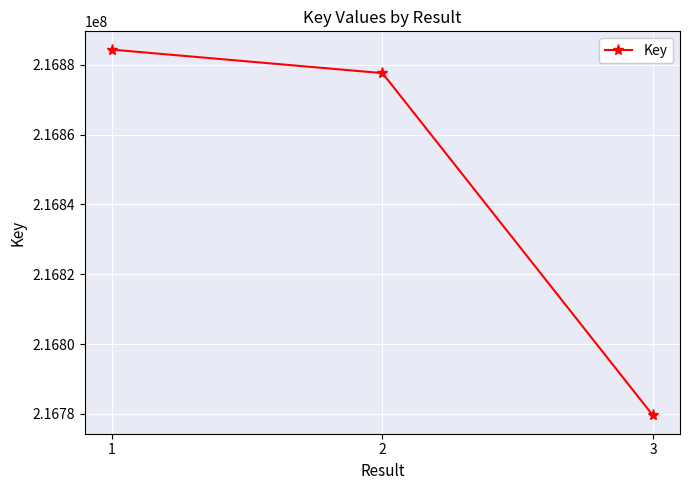

True or false: the data shows 285998380 at 3.

False